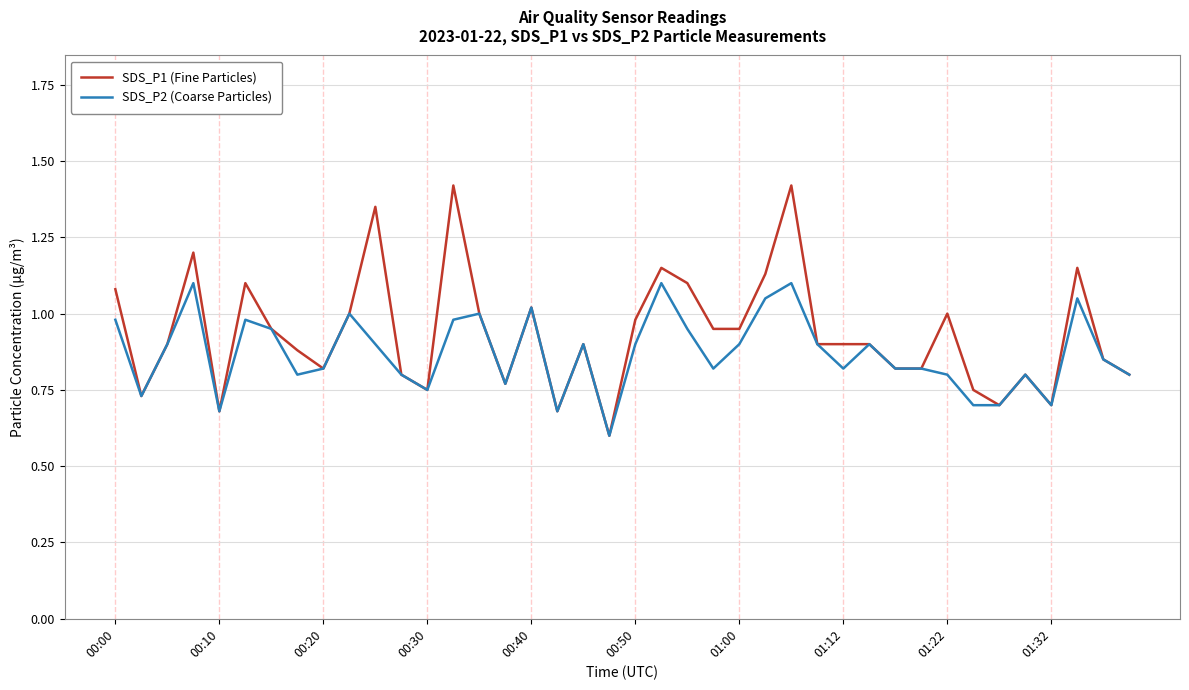

What is the sum of all SDS_P2 (Coarse Particles) values?

34.8